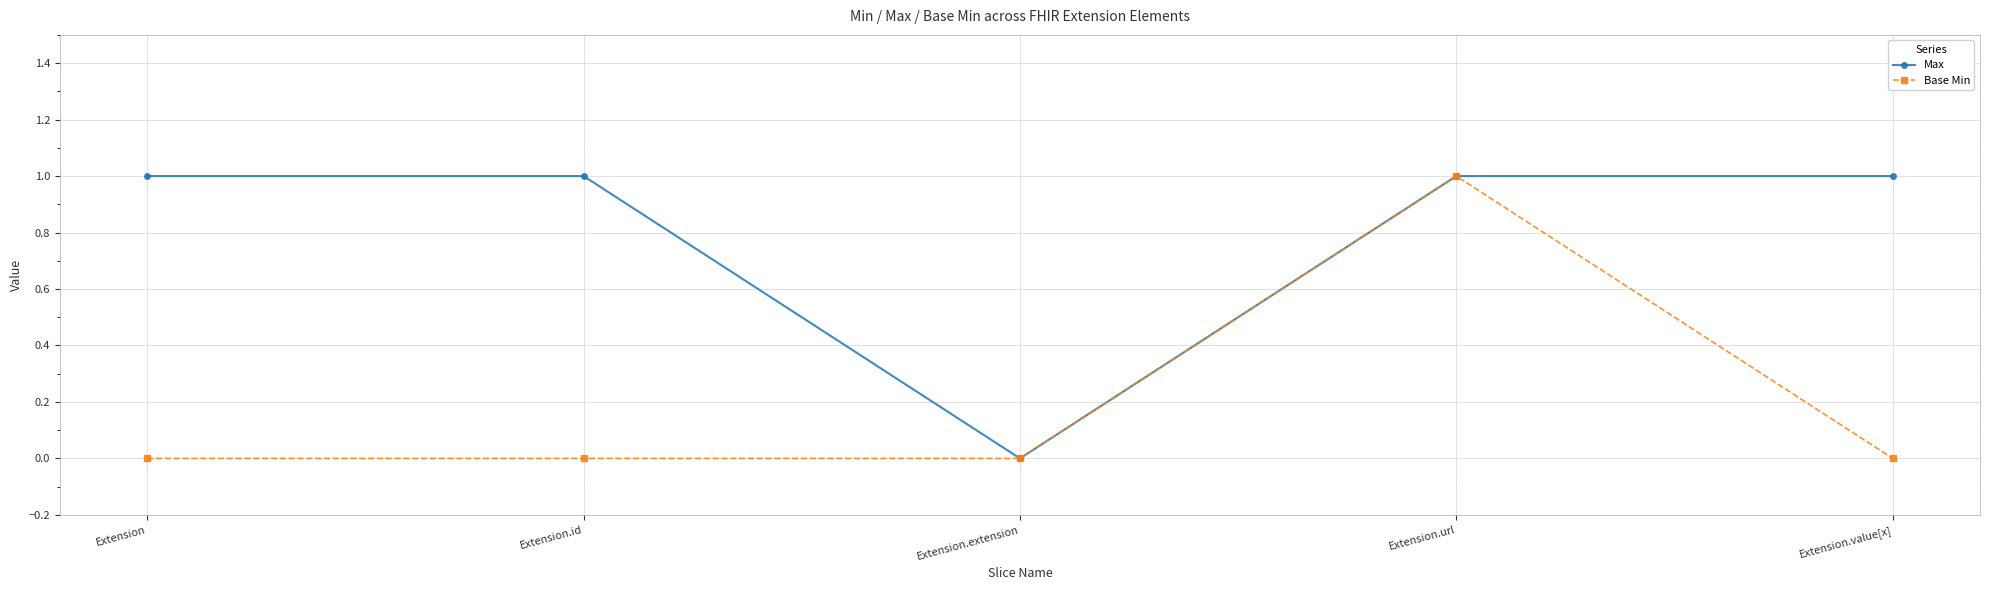

What are all the series names shown in the legend?

Max, Base Min